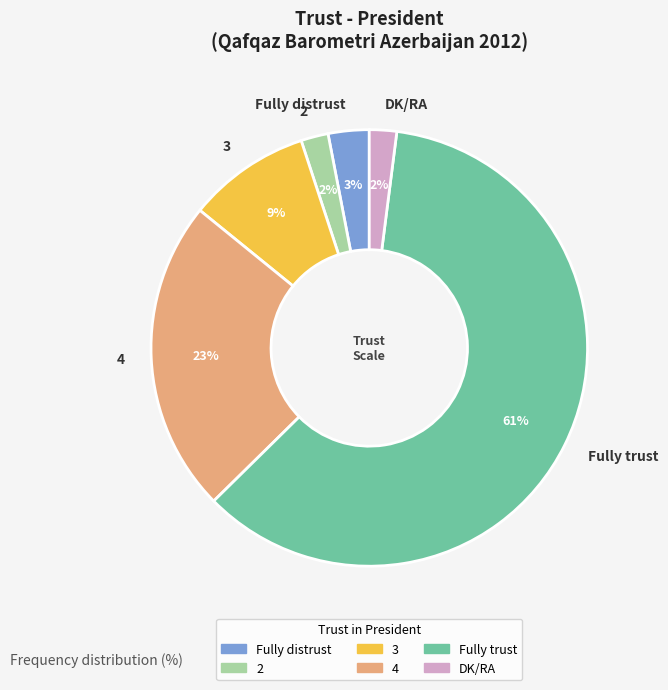

Which category accounts for the majority?

Fully trust